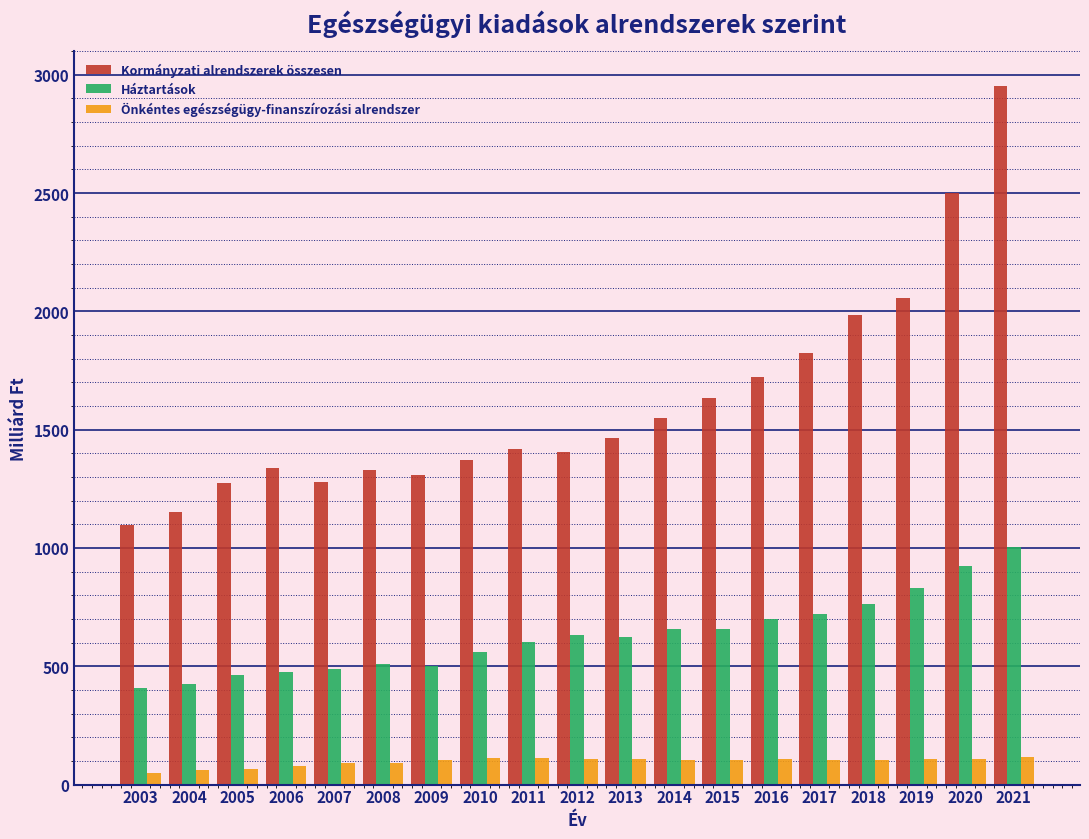

Which series has the largest total across all categories?

Kormányzati alrendszerek összesen